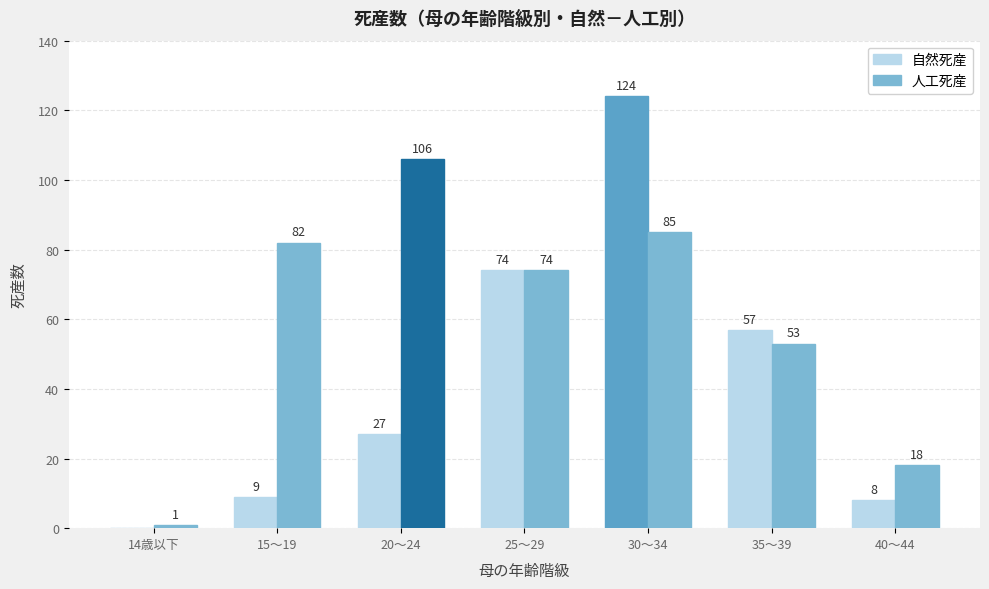

What are all the series names shown in the legend?

自然死産, 人工死産